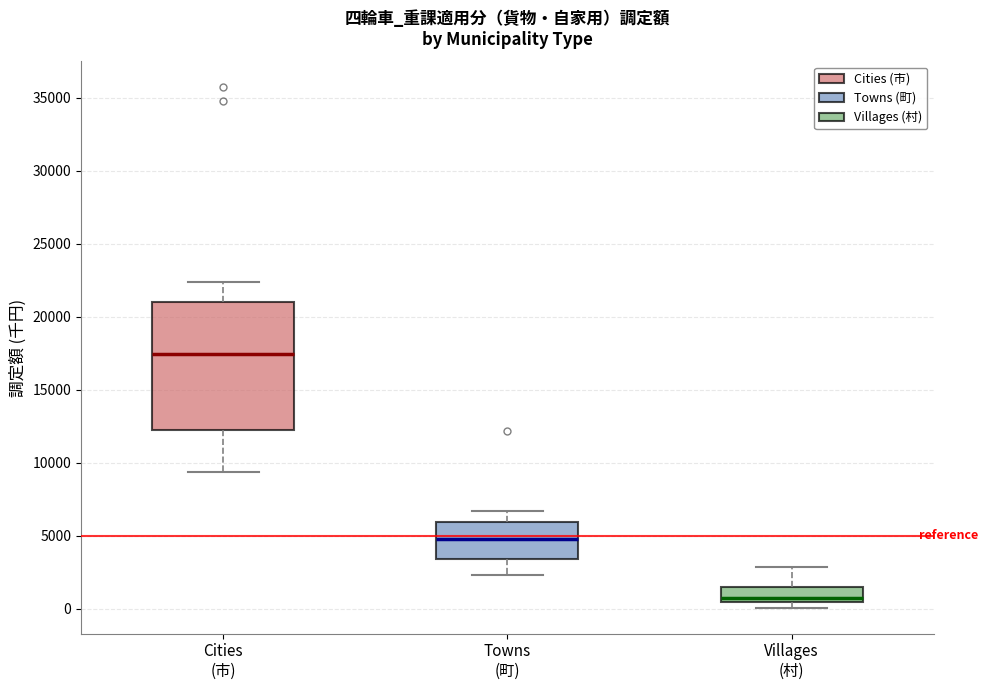

Which box has the lowest median line?

Villages (村)